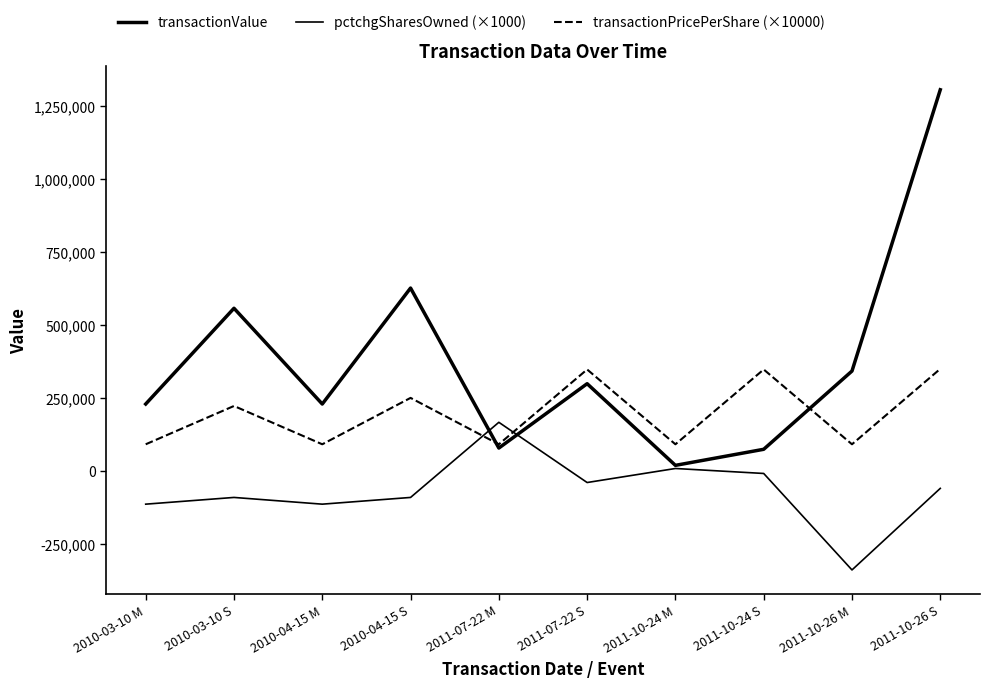

What are all the series names shown in the legend?

transactionValue, pctchgSharesOwned (×1000), transactionPricePerShare (×10000)